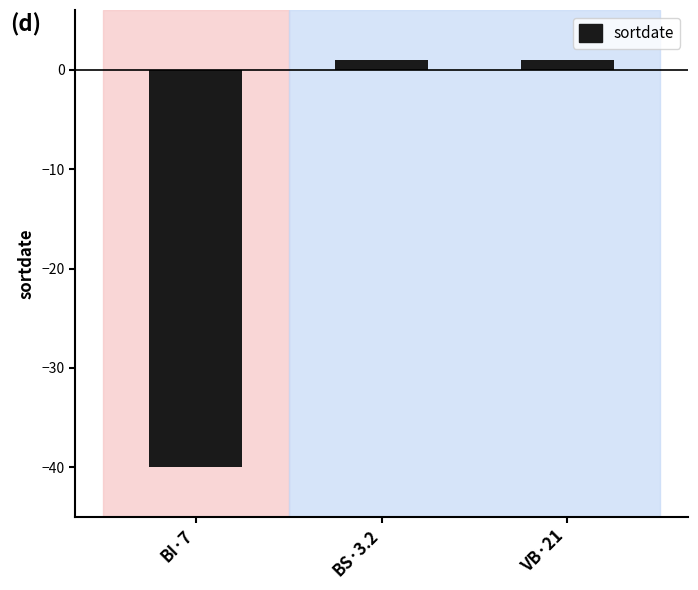

The chart shows a value of 1 at BS·3.2. True or false?

True